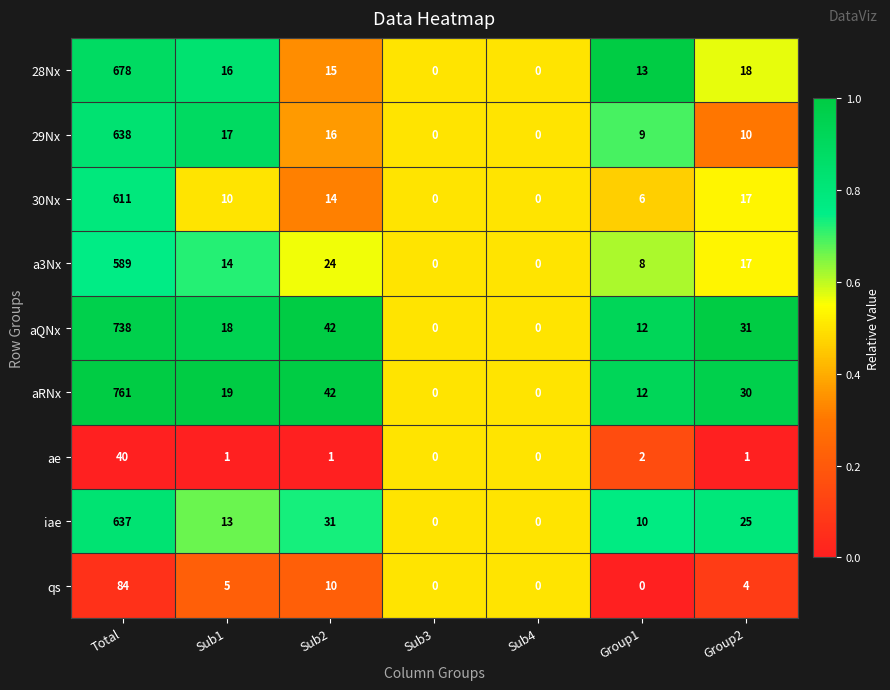

Which series has the largest range (max minus min)?

aRNx